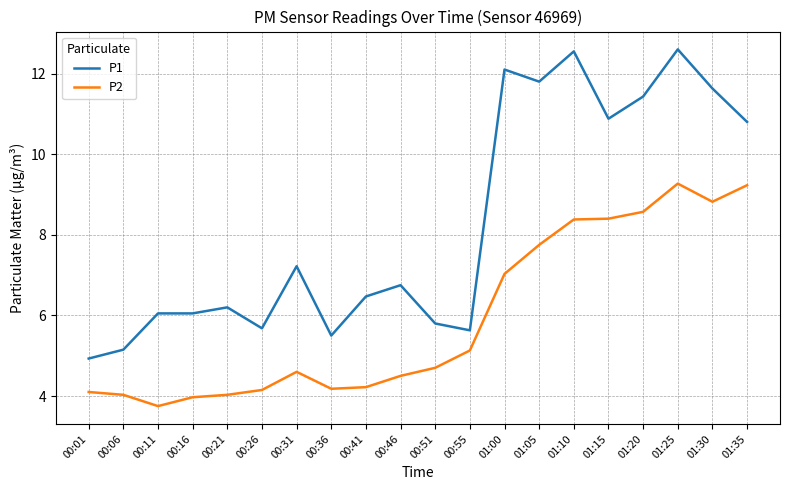

How many lines are shown in the chart?

2